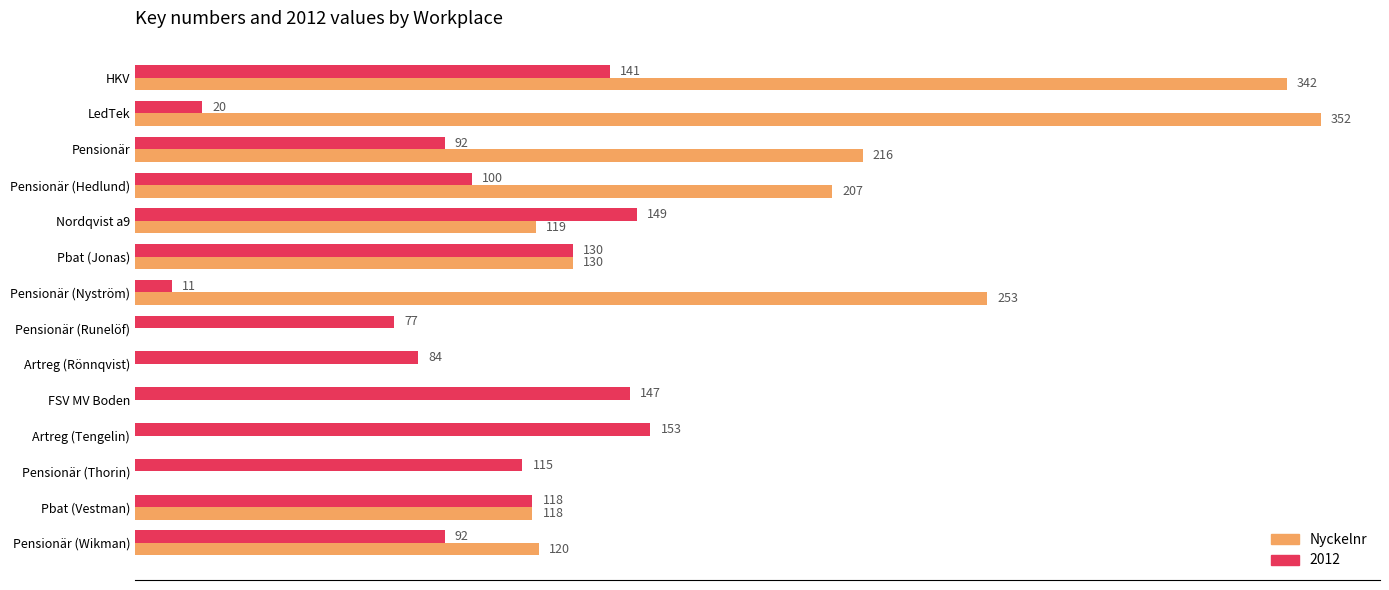

Which label corresponds to the largest value in the chart?

LedTek